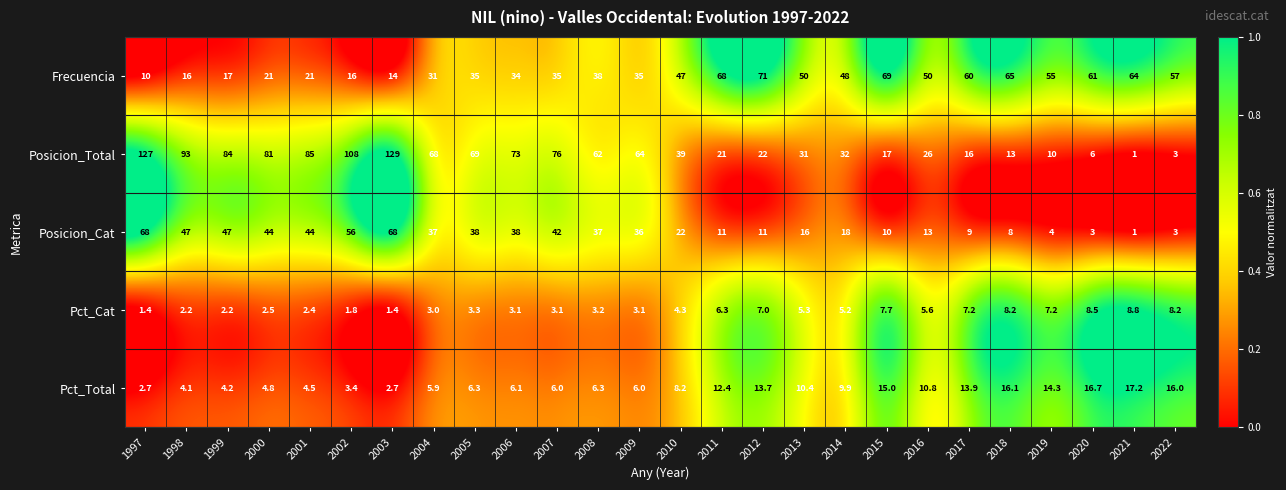

What is the maximum value shown in the chart?

129.0